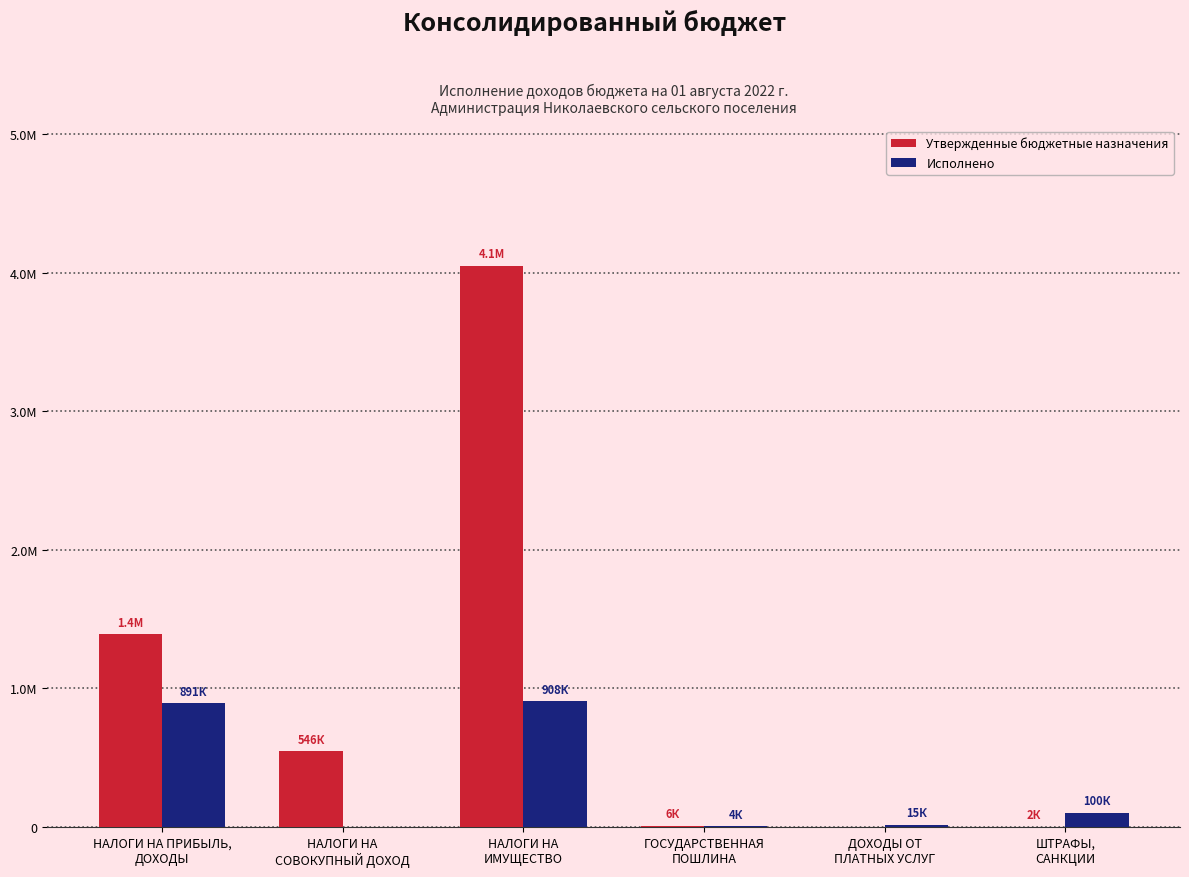

What are all the series names shown in the legend?

Утвержденные бюджетные назначения, Исполнено